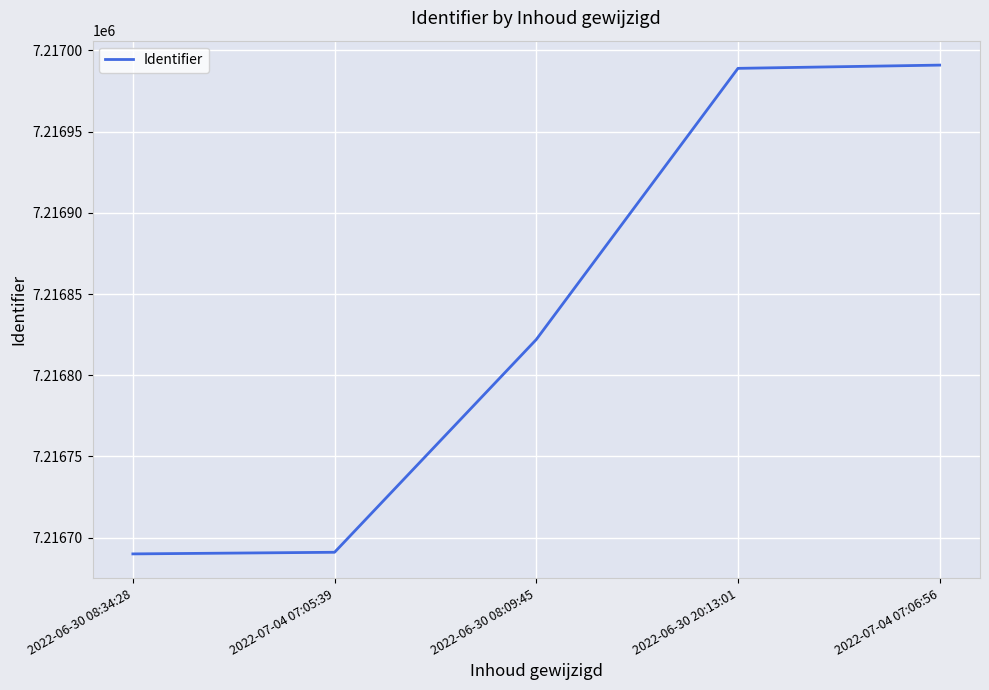

True or false: the data shows 12927940 at 2022-07-04 07:06:56.

False